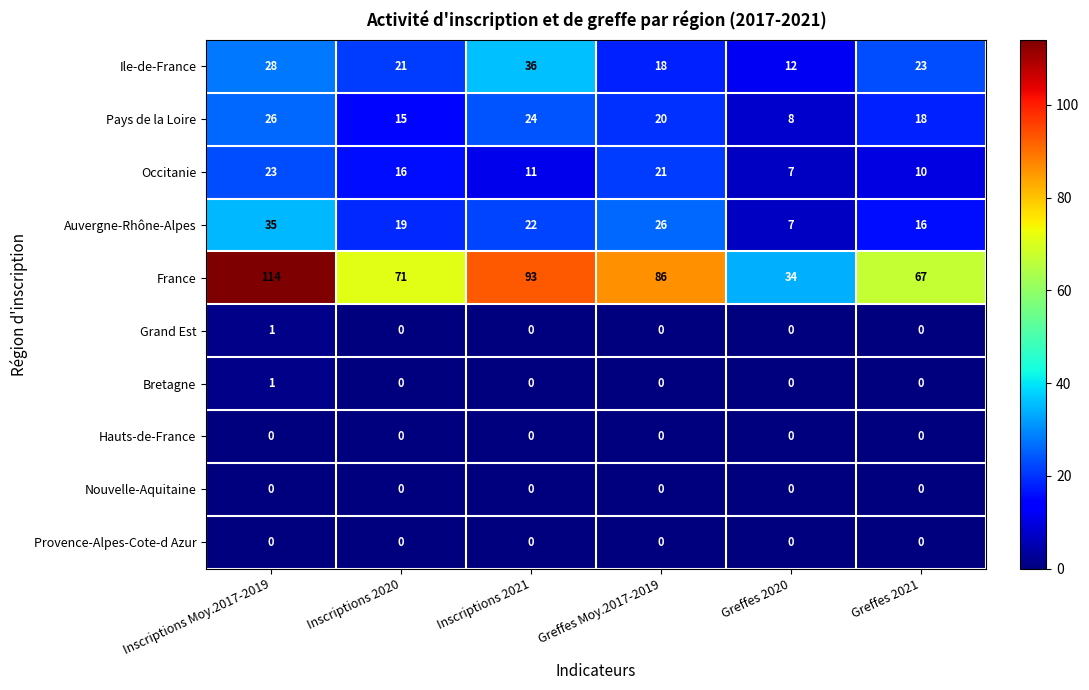

Is it true that France equals 34 at Inscriptions 2021?

False